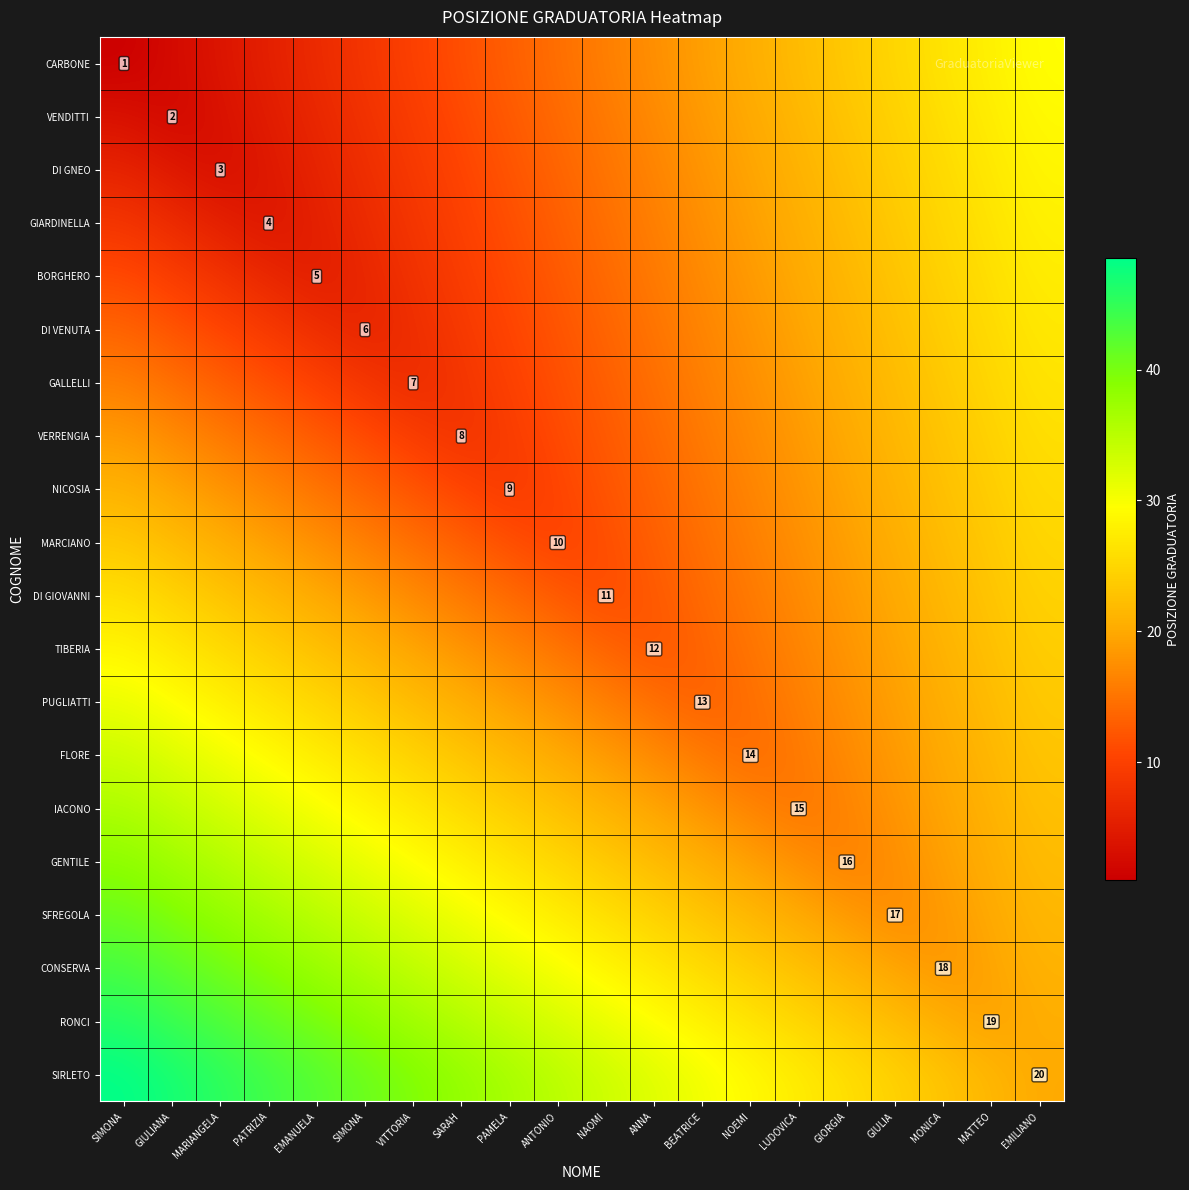

What is the lowest value of the VENDITTI series?

2.0